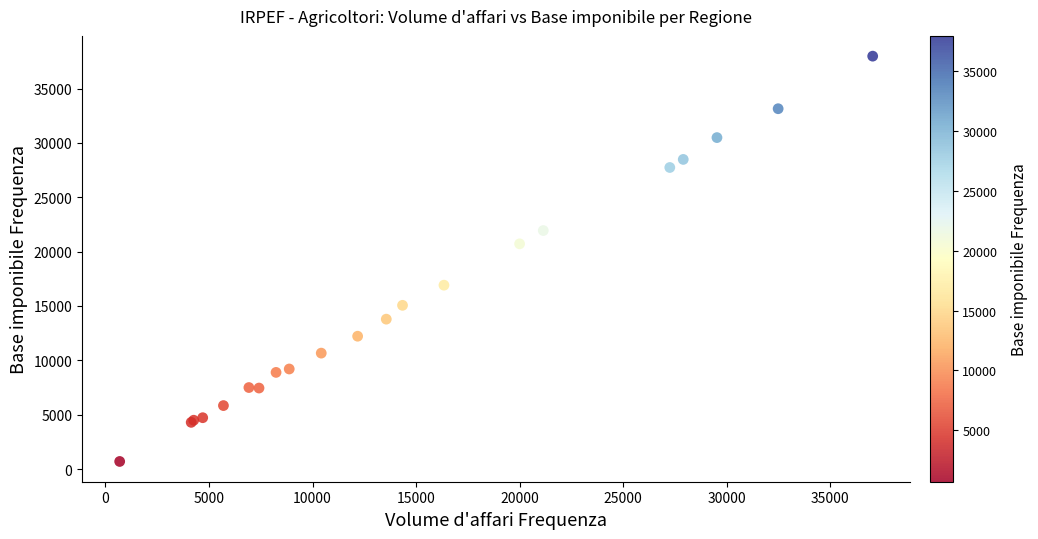

What Y value in the scatter plot is closest to 19336?

20714